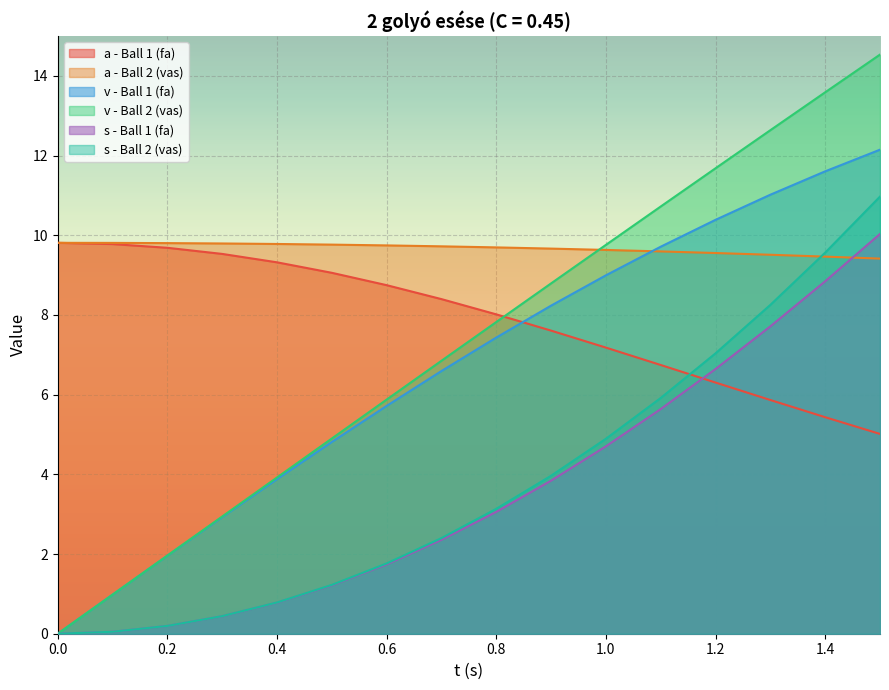

How many data points does each series have?

16